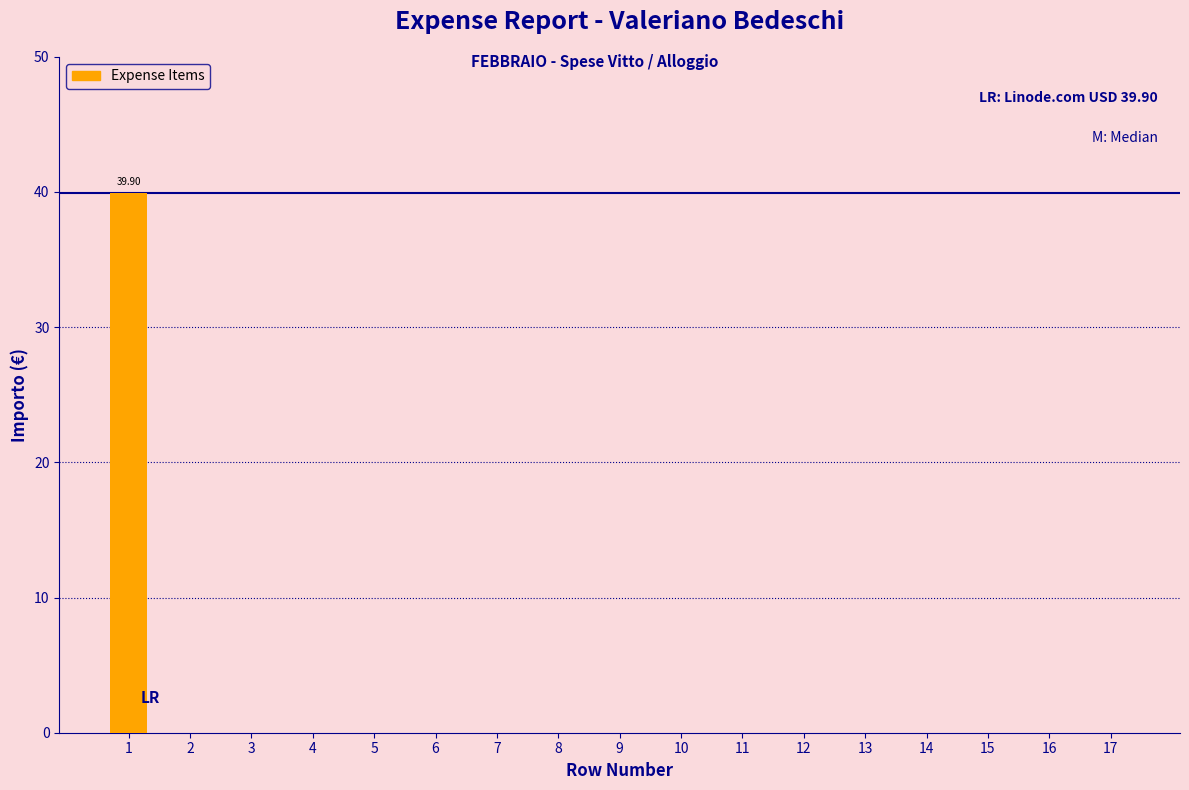

How many series are shown in this chart?

1